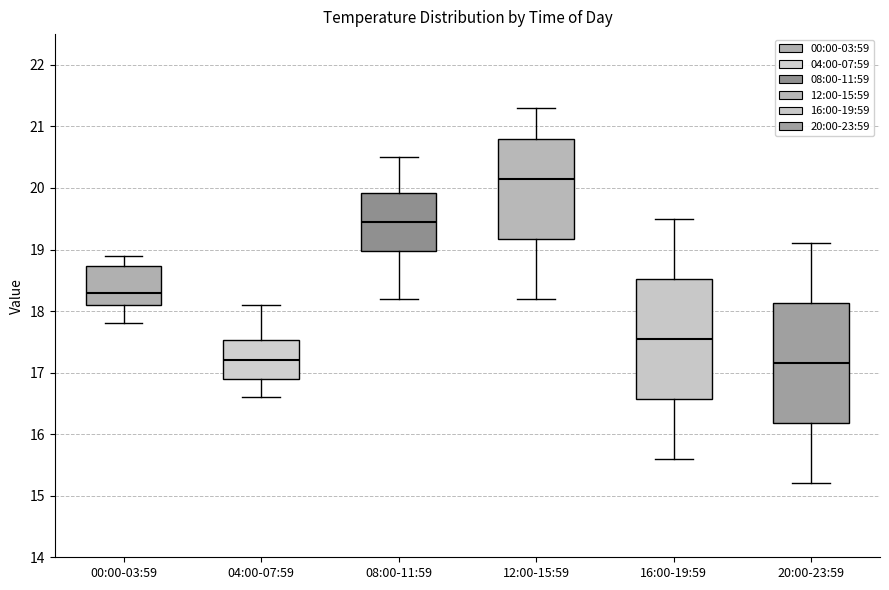

Reading left to right, transcribe this box plot: for each box, give where its median line is, the range the box spans, and where its two whiskers end, as read against the y-axis. The values are not printed on the chart, so give them approximately, as read against the axis.

00:00-03:59: median 18.3, box 18.1 to 18.7, whiskers 17.8 to 18.9
04:00-07:59: median 17.2, box 16.9 to 17.5, whiskers 16.6 to 18.1
08:00-11:59: median 19.5, box 19.0 to 19.9, whiskers 18.2 to 20.5
12:00-15:59: median 20.2, box 19.2 to 20.8, whiskers 18.2 to 21.3
16:00-19:59: median 17.6, box 16.6 to 18.5, whiskers 15.6 to 19.5
20:00-23:59: median 17.2, box 16.2 to 18.1, whiskers 15.2 to 19.1